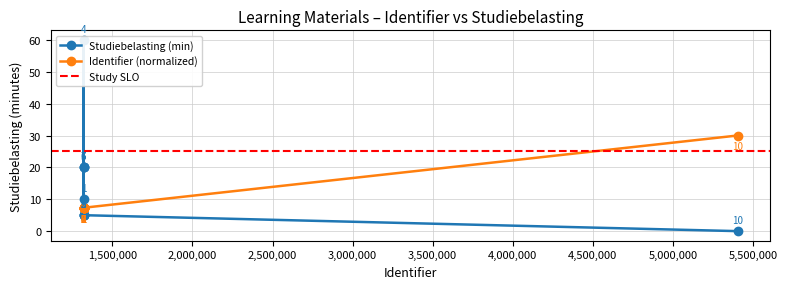

True or false: the data has more than 2 interior local peaks.

False